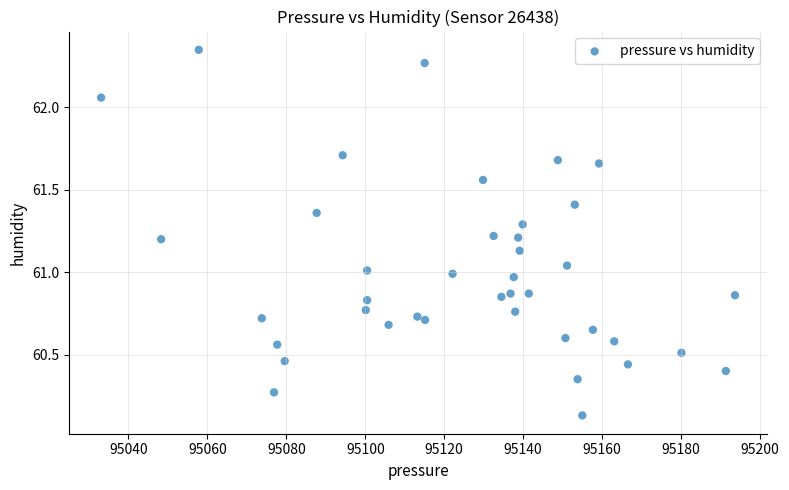

What is the range of Y values (max minus min)?

2.2